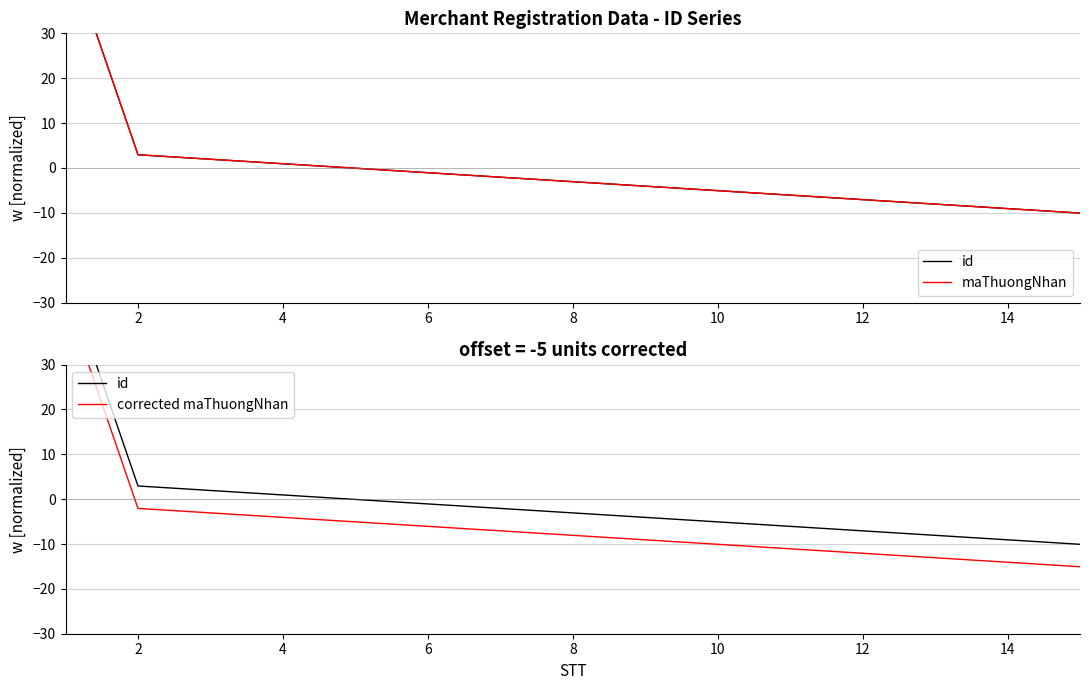

Which series has the widest spread of values?

id